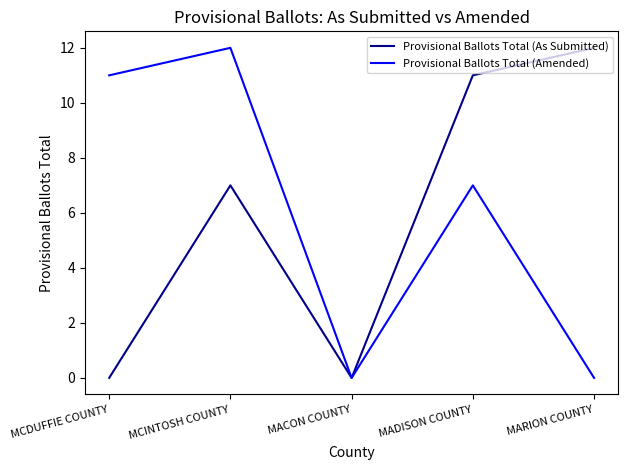

What is the difference between the second highest and minimum values in the Provisional Ballots Total (Amended) series?

11